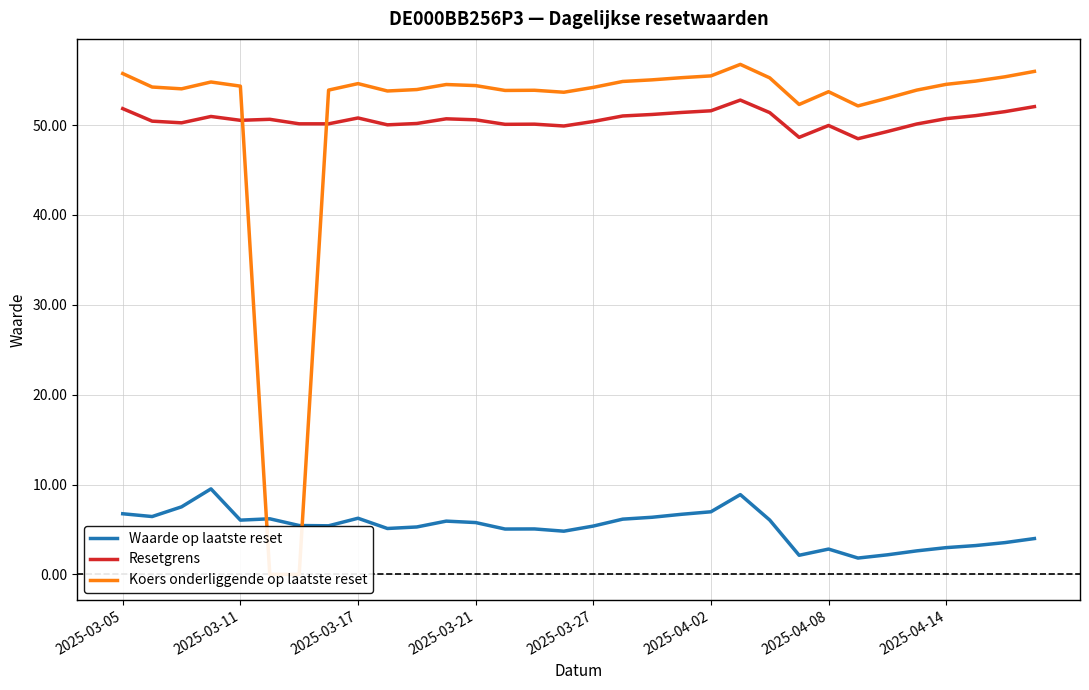

True or false: Resetgrens and Waarde op laatste reset cross at least once.

False